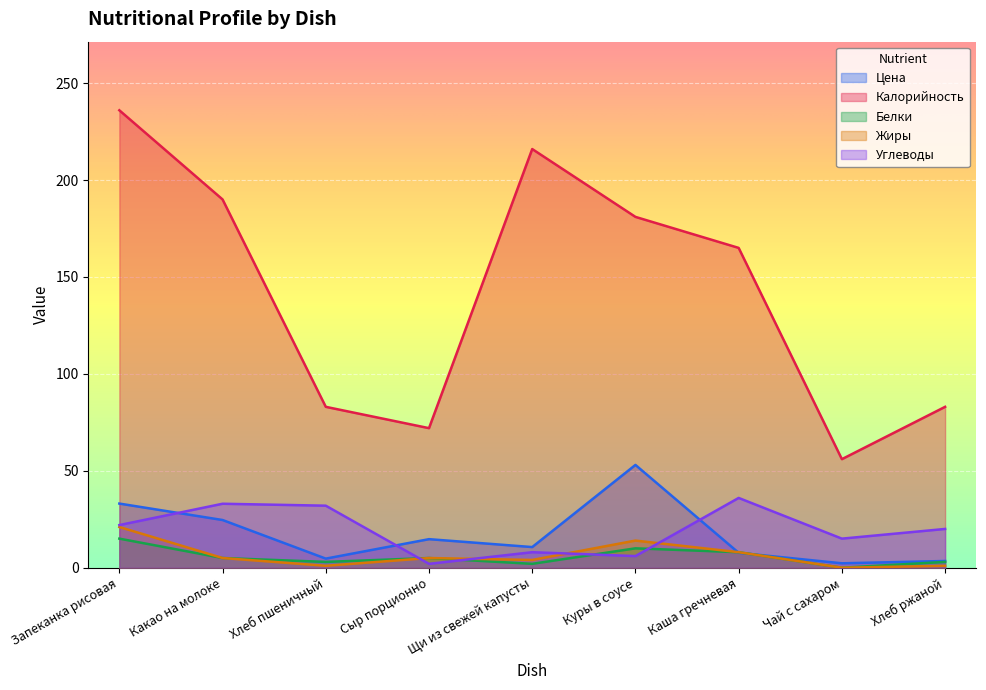

True or false: Белки and Жиры cross at least once.

False